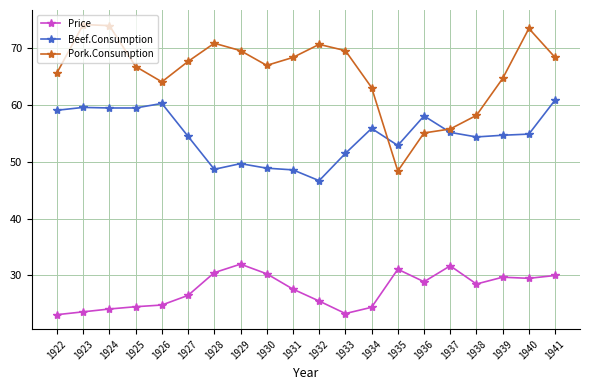

Which series changed the most between 1926 and 1934?

Beef.Consumption